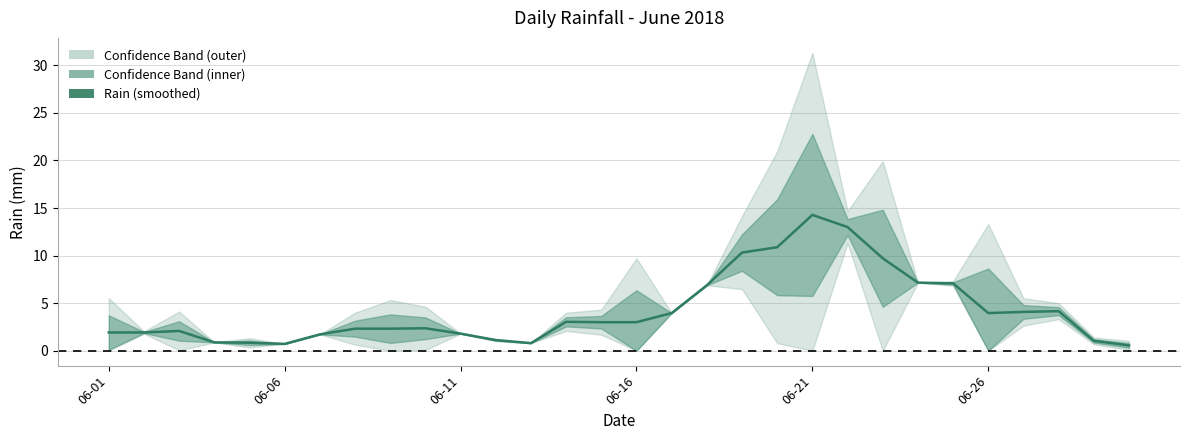

What is the sum of all values?

126.9